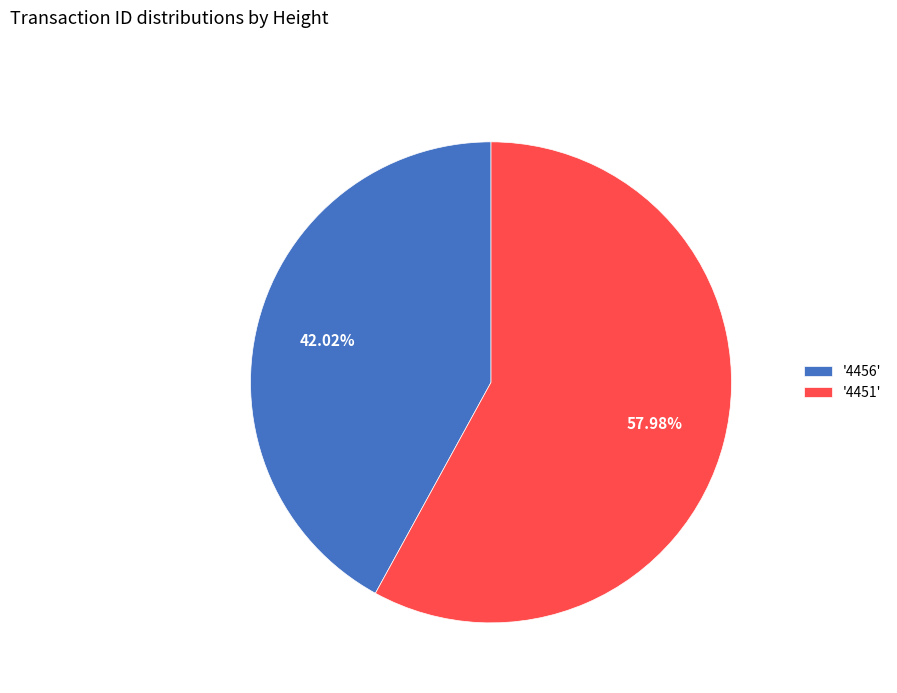

Combined, do '4456' and '4451' account for over 50%?

Yes